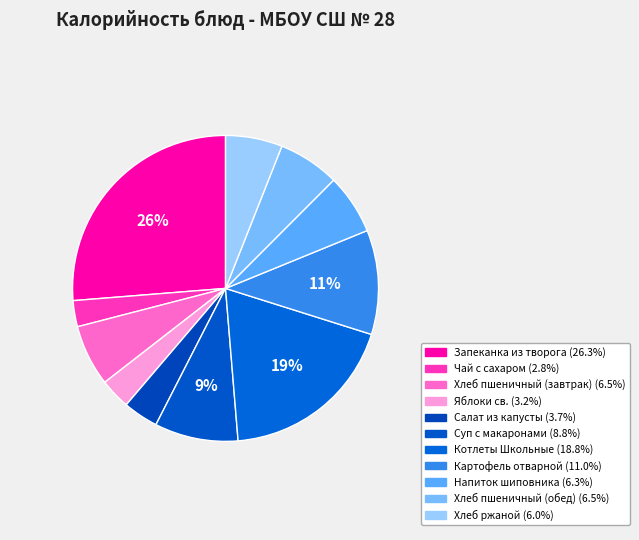

How many slices are in this pie chart?

11